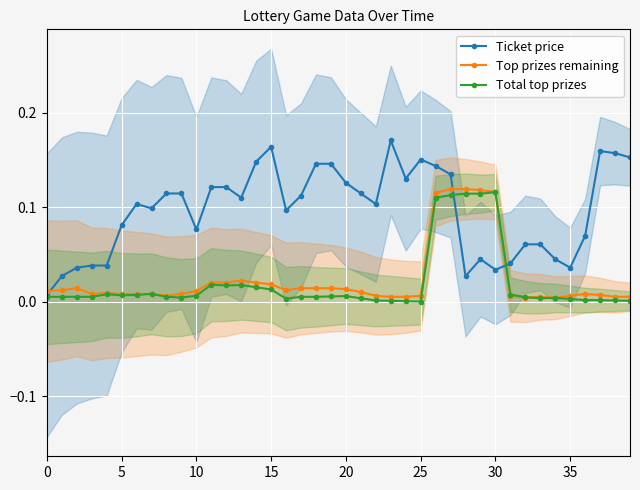

True or false: Total top prizes has more than 2 interior local peaks.

True